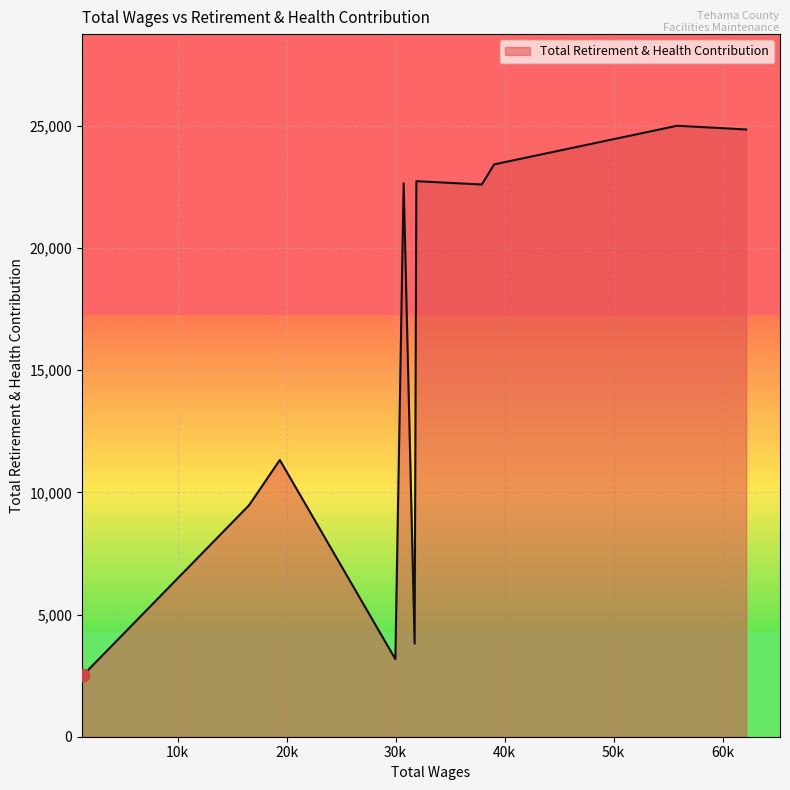

What is the difference between the maximum and minimum values?

22476